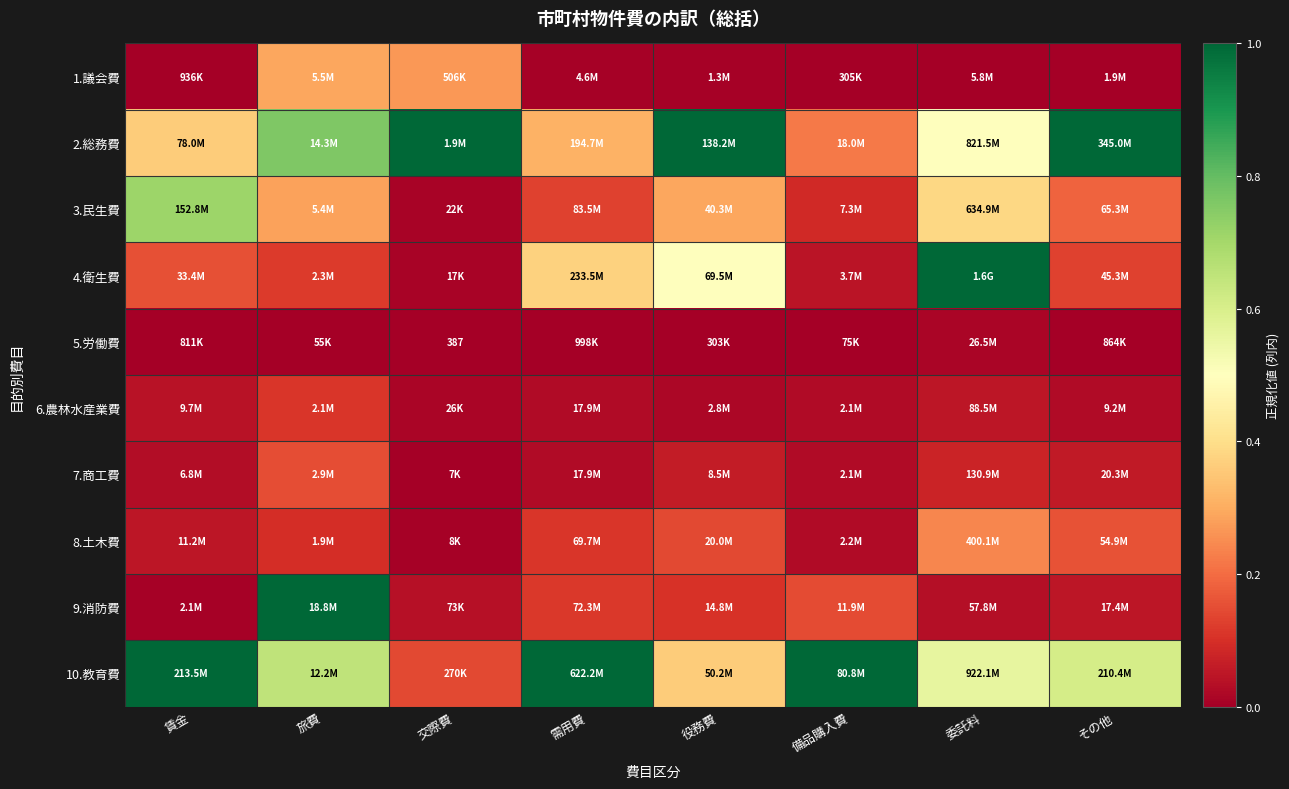

What is the approximate value of 10.教育費 at 備品購入費?

1.0